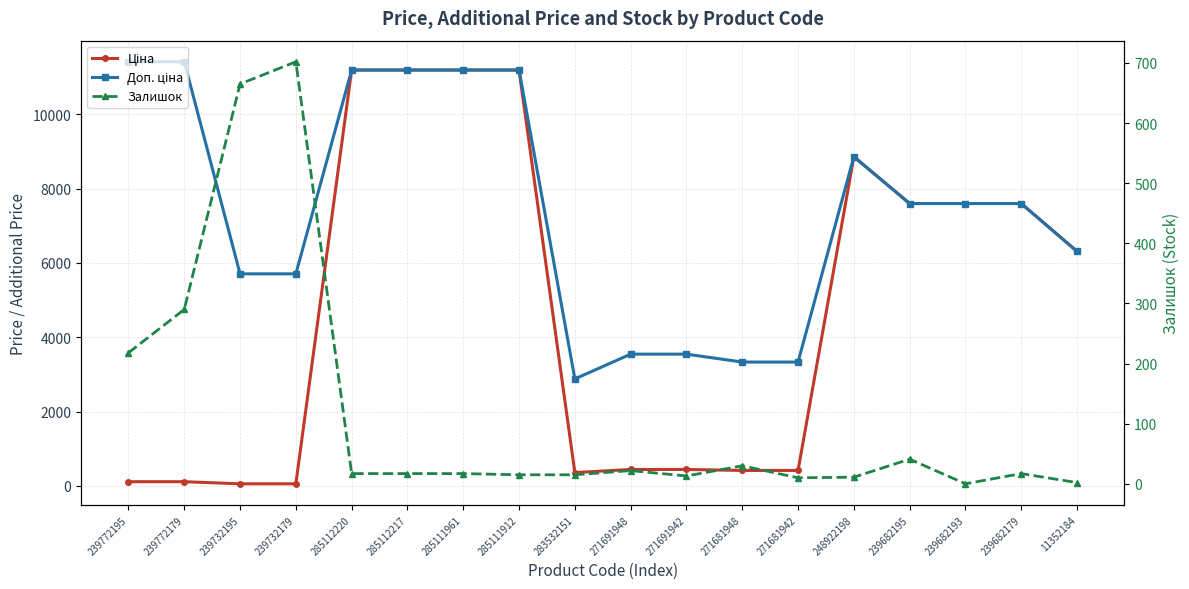

Between 11352184 and 239732195, which is larger?

11352184